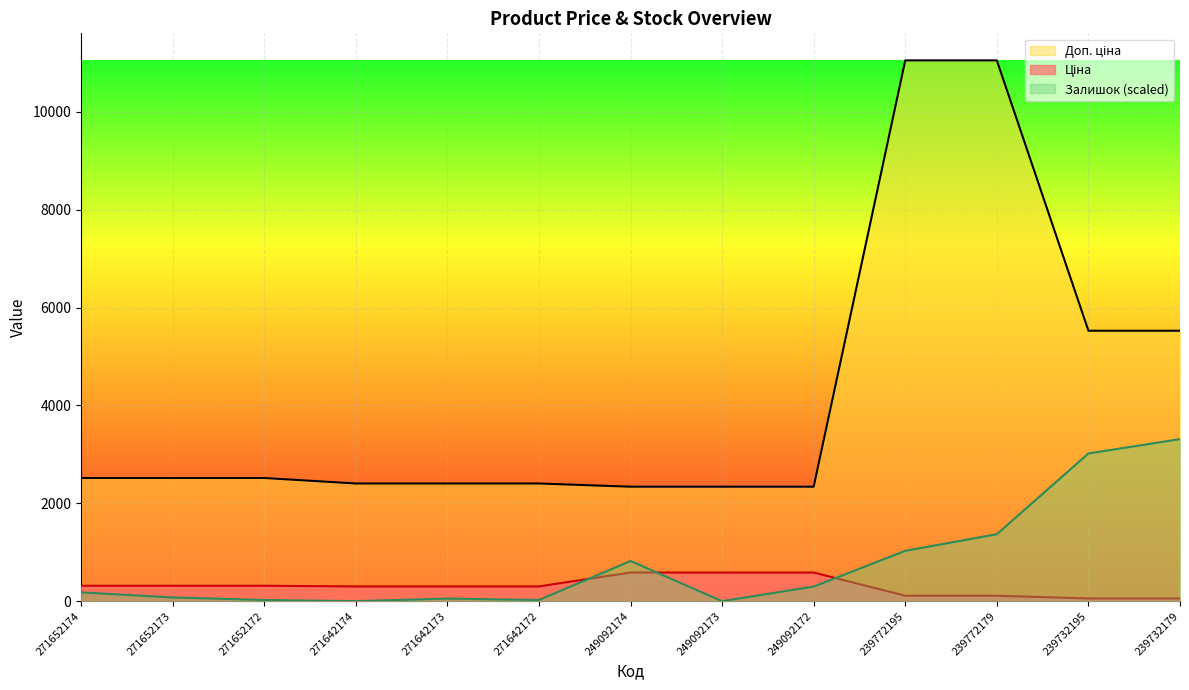

What is the lowest value of the Ціна series?

55.3